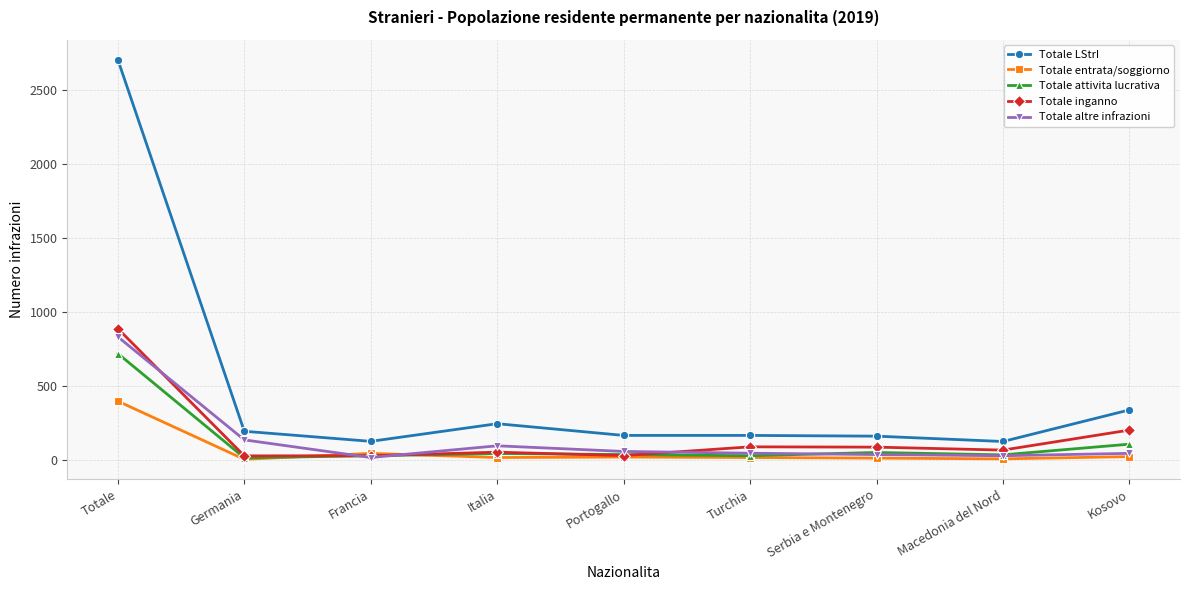

What is the difference between the maximum and minimum values in the Totale attivita lucrativa series?

703